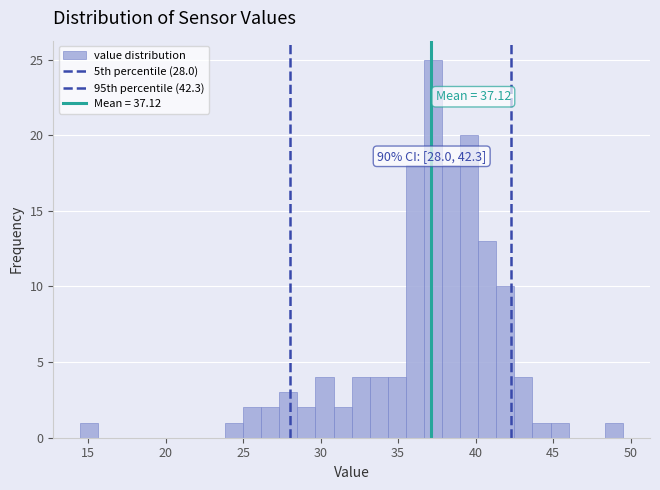

Around what value on the x-axis is the tallest bar? Give the approximate position of its centre, as read against the axis.

37.5